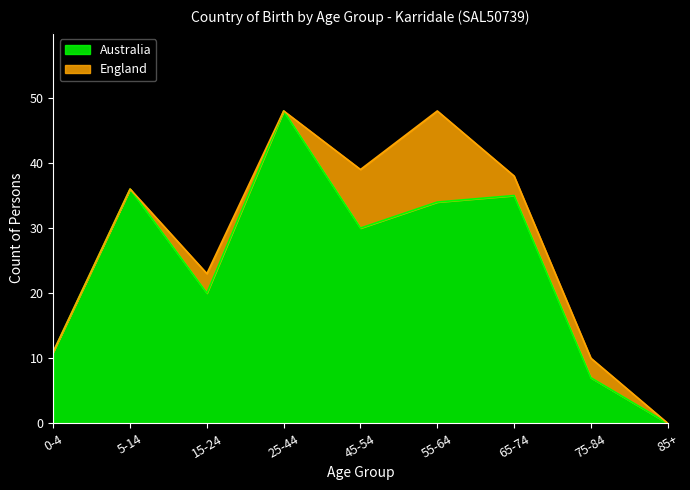

How many data points does each series have?

9